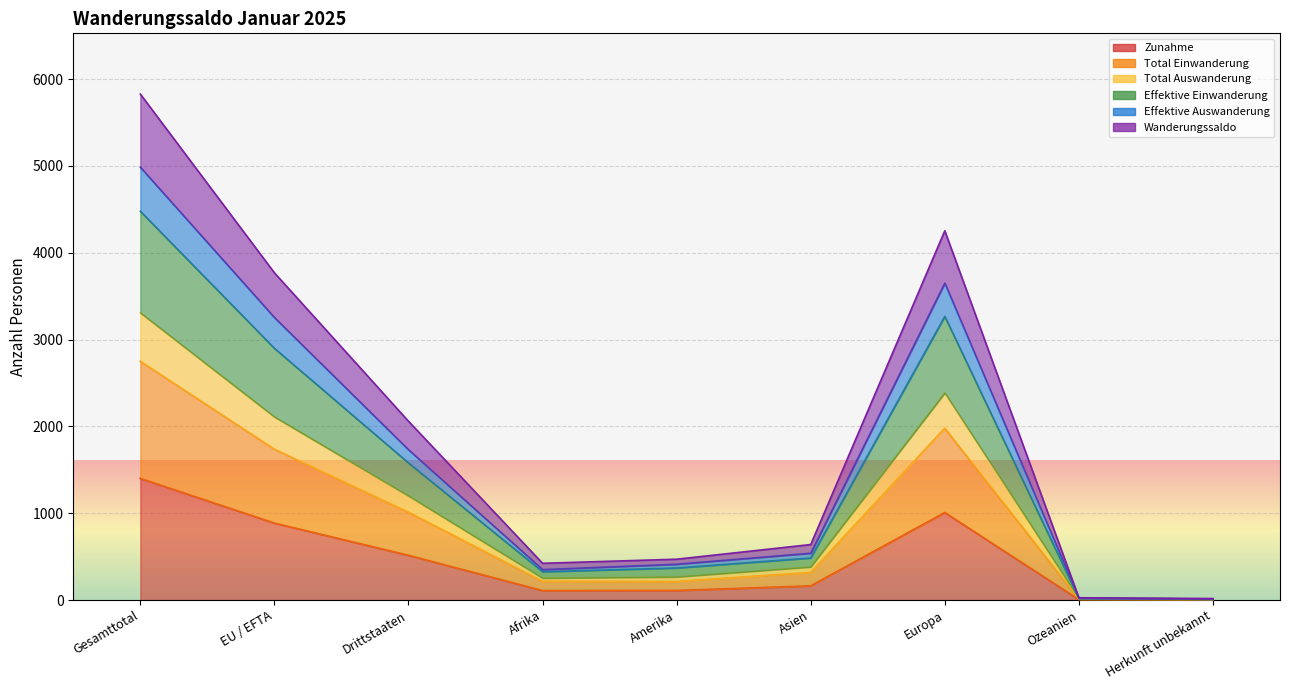

True or false: Total Einwanderung and Zunahme intersect in this chart.

False